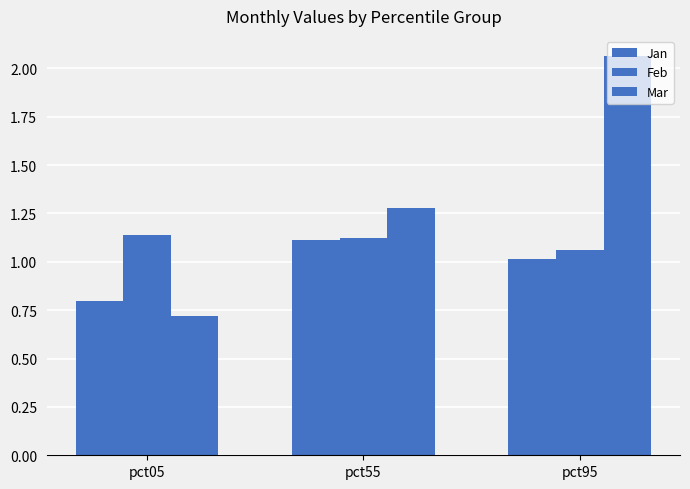

How many bars are there in each group?

3